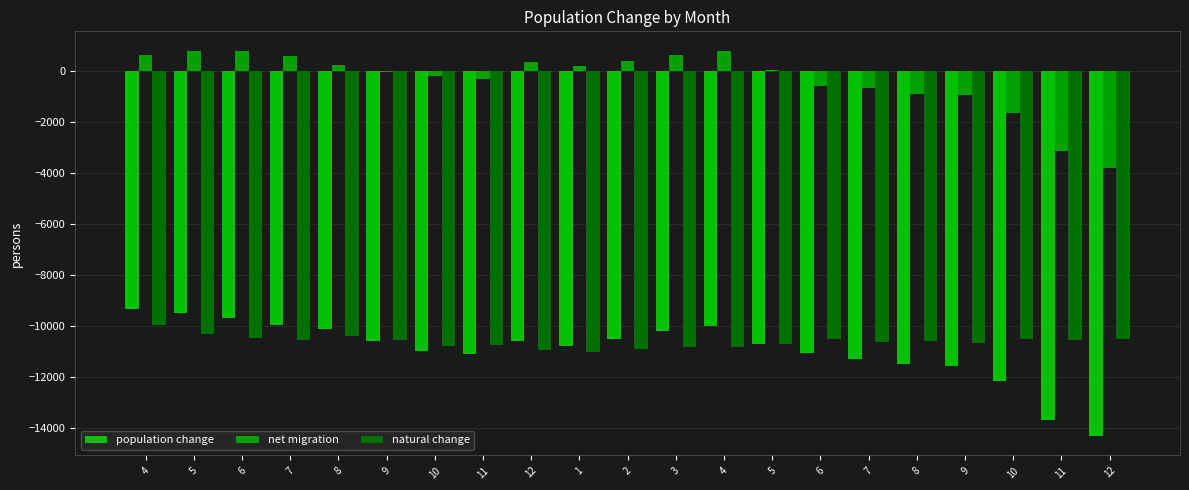

What is the label of the 17th bar from the left?

8